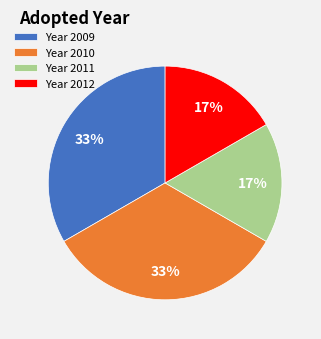

To the nearest percent, what is the average slice percentage?

25%